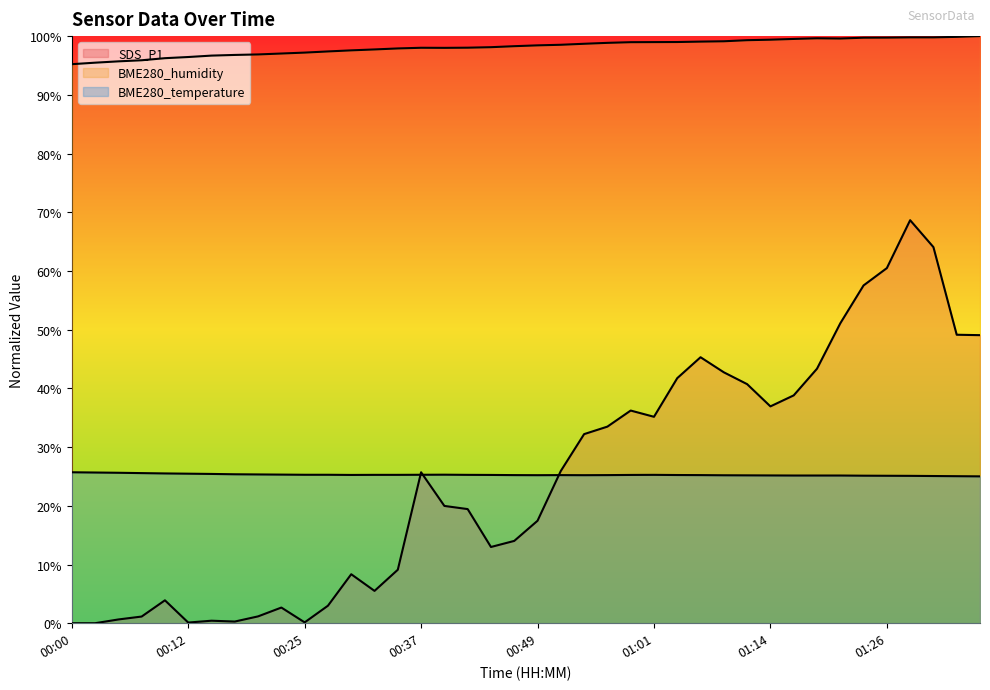

Reading right to left, extract all data points from this chart.

SDS_P1: 01:36=49.1	01:33=49.1	01:31=64.1	01:29=68.6	01:26=60.5	01:24=57.5	01:21=51.1	01:19=43.3	01:16=38.8	01:14=36.9	01:11=40.7	01:09=42.7	01:06=45.3	01:04=41.7	01:01=35.2	00:59=36.2	00:57=33.5	00:54=32.2	00:52=25.9	00:49=17.5	00:47=14.0	00:44=13.0	00:42=19.4	00:39=20.0	00:37=25.7	00:34=9.1	00:32=5.5	00:30=8.3	00:27=3.0	00:25=0.1	00:22=2.7	00:20=1.2	00:17=0.3	00:15=0.4	00:12=0.1	00:10=3.9	00:08=1.1	00:05=0.6	00:03=0.0	00:00=0.0
BME280_humidity: 01:36=100.0	01:33=99.9	01:31=99.8	01:29=99.8	01:26=99.7	01:24=99.7	01:21=99.6	01:19=99.6	01:16=99.5	01:14=99.4	01:11=99.3	01:09=99.1	01:06=99.1	01:04=99.0	01:01=99.0	00:59=99.0	00:57=98.9	00:54=98.7	00:52=98.5	00:49=98.4	00:47=98.3	00:44=98.1	00:42=98.0	00:39=98.0	00:37=98.0	00:34=97.9	00:32=97.7	00:30=97.6	00:27=97.4	00:25=97.2	00:22=97.0	00:20=96.9	00:17=96.8	00:15=96.7	00:12=96.4	00:10=96.2	00:08=95.9	00:05=95.7	00:03=95.5	00:00=95.2
BME280_temperature: 01:36=25.0	01:33=25.0	01:31=25.1	01:29=25.1	01:26=25.1	01:24=25.1	01:21=25.2	01:19=25.2	01:16=25.2	01:14=25.2	01:11=25.2	01:09=25.2	01:06=25.2	01:04=25.2	01:01=25.3	00:59=25.3	00:57=25.2	00:54=25.2	00:52=25.2	00:49=25.2	00:47=25.2	00:44=25.3	00:42=25.3	00:39=25.3	00:37=25.3	00:34=25.3	00:32=25.3	00:30=25.3	00:27=25.3	00:25=25.3	00:22=25.3	00:20=25.3	00:17=25.4	00:15=25.4	00:12=25.5	00:10=25.5	00:08=25.6	00:05=25.6	00:03=25.7	00:00=25.7